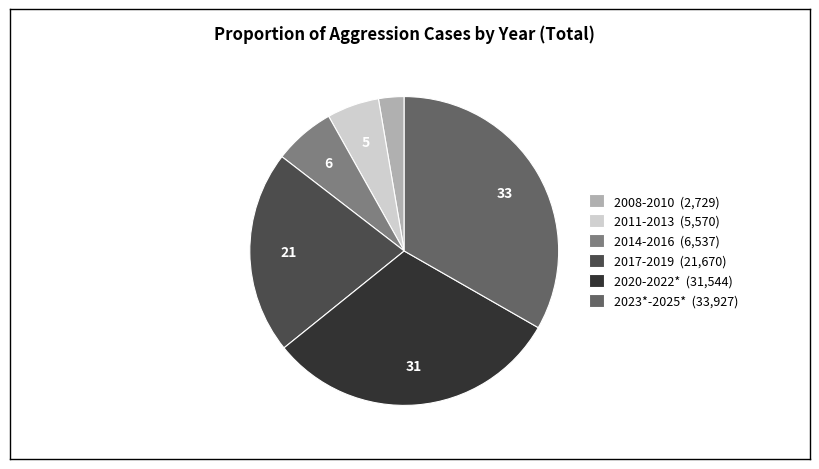

Rank the categories by value from highest to lowest.

2023*-2025* (33,927), 2020-2022* (31,544), 2017-2019 (21,670), 2014-2016 (6,537), 2011-2013 (5,570), 2008-2010 (2,729)